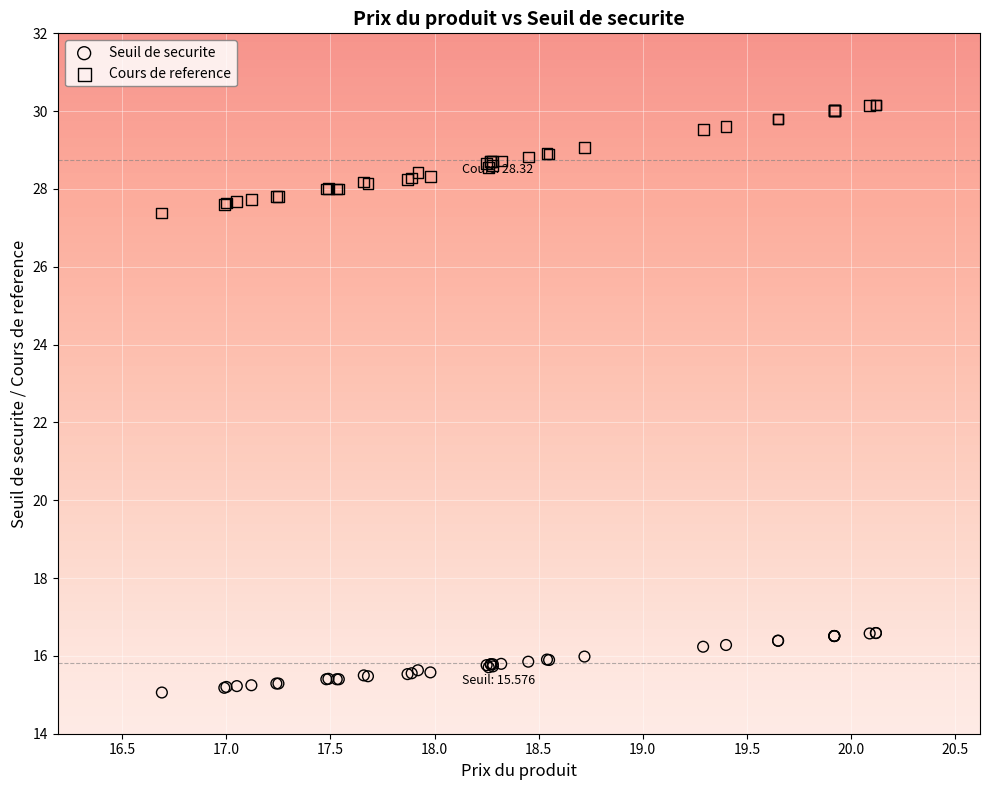

Which series has the largest Y range (max minus min)?

Cours de reference